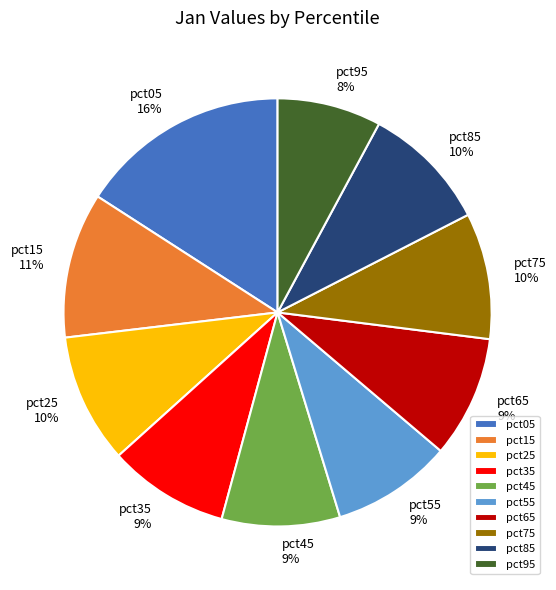

To the nearest percent, what is the average slice percentage?

10%